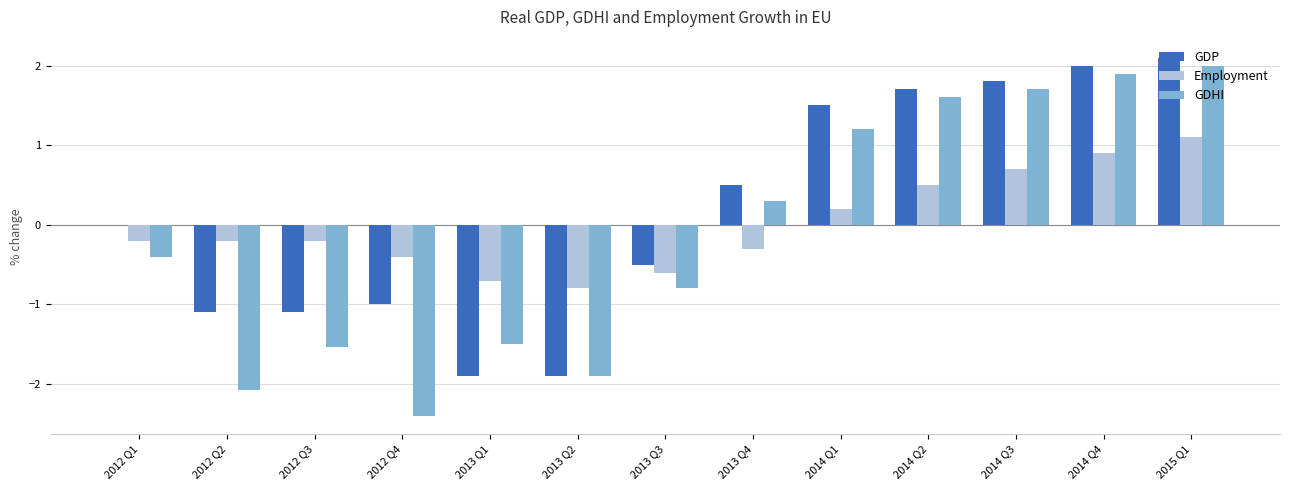

Which series changed the most between 2013 Q3 and 2014 Q4?

GDHI